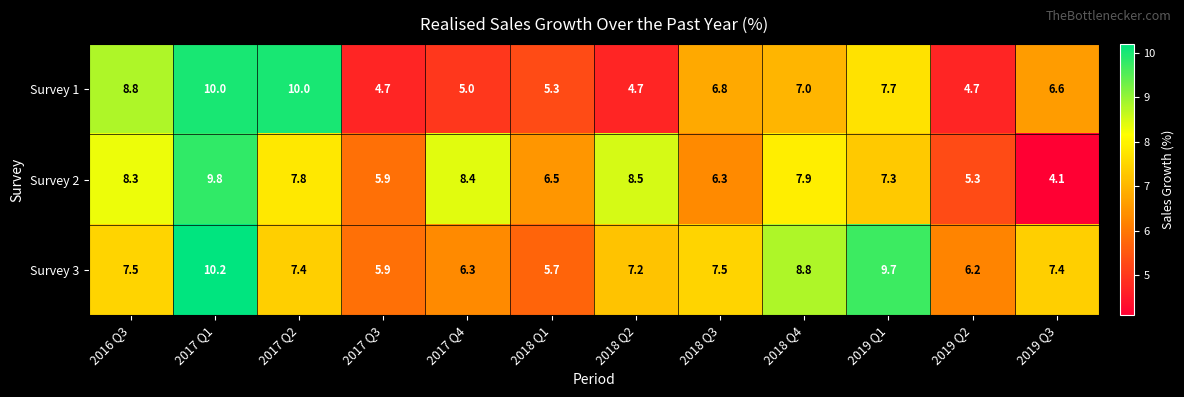

The value of Survey 1 at 2017 Q2 is 10.0. True or false?

True